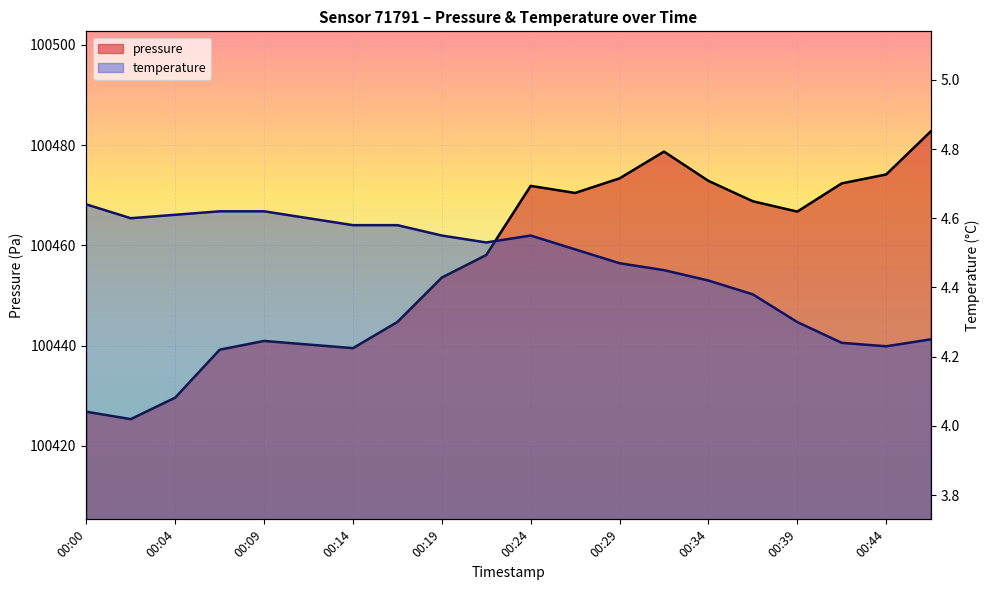

Reading left to right, transcribe all the data shown in this chart.

pressure: 100426.8	100425.3	100429.6	100439.2	100440.9	100440.2	100439.5	100444.7	100453.6	100458.1	100471.9	100470.5	100473.4	100478.7	100472.9	100468.8	100466.8	100472.4	100474.2	100482.7
temperature: 4.6	4.6	4.6	4.6	4.6	4.6	4.6	4.6	4.5	4.5	4.5	4.5	4.5	4.5	4.4	4.4	4.3	4.2	4.2	4.2